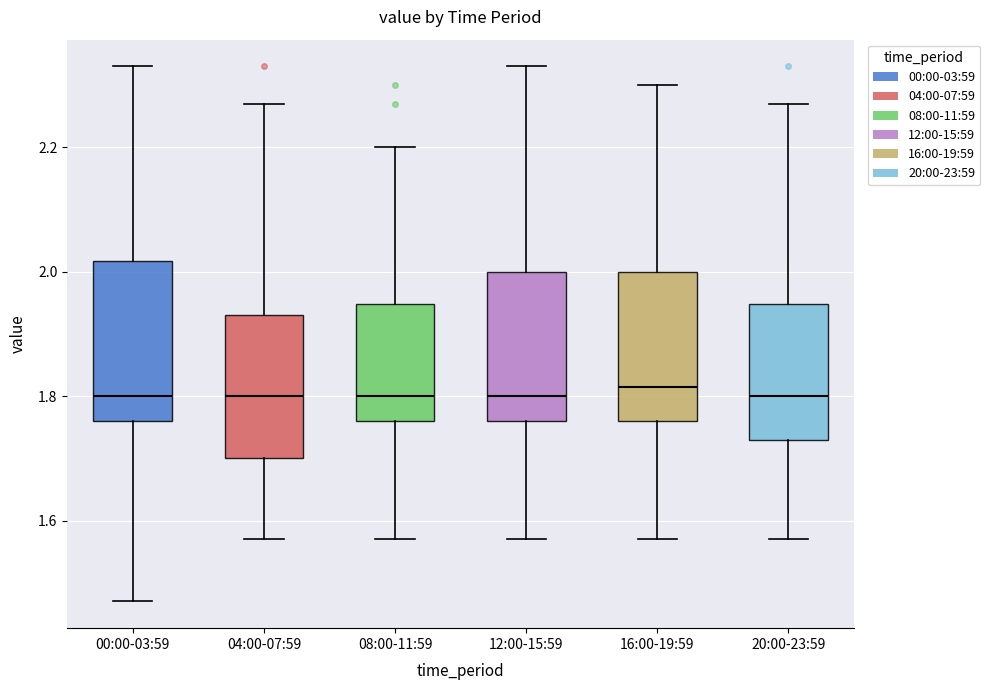

Reading left to right, transcribe this box plot: for each box, give where its median line is, the range the box spans, and where its two whiskers end, as read against the y-axis. The values are not printed on the chart, so give them approximately, as read against the axis.

00:00-03:59: median 1.80, box 1.76 to 2.02, whiskers 1.48 to 2.34
04:00-07:59: median 1.80, box 1.70 to 1.94, whiskers 1.58 to 2.28
08:00-11:59: median 1.80, box 1.76 to 1.94, whiskers 1.58 to 2.20
12:00-15:59: median 1.80, box 1.76 to 2.00, whiskers 1.58 to 2.34
16:00-19:59: median 1.82, box 1.76 to 2.00, whiskers 1.58 to 2.30
20:00-23:59: median 1.80, box 1.74 to 1.94, whiskers 1.58 to 2.28